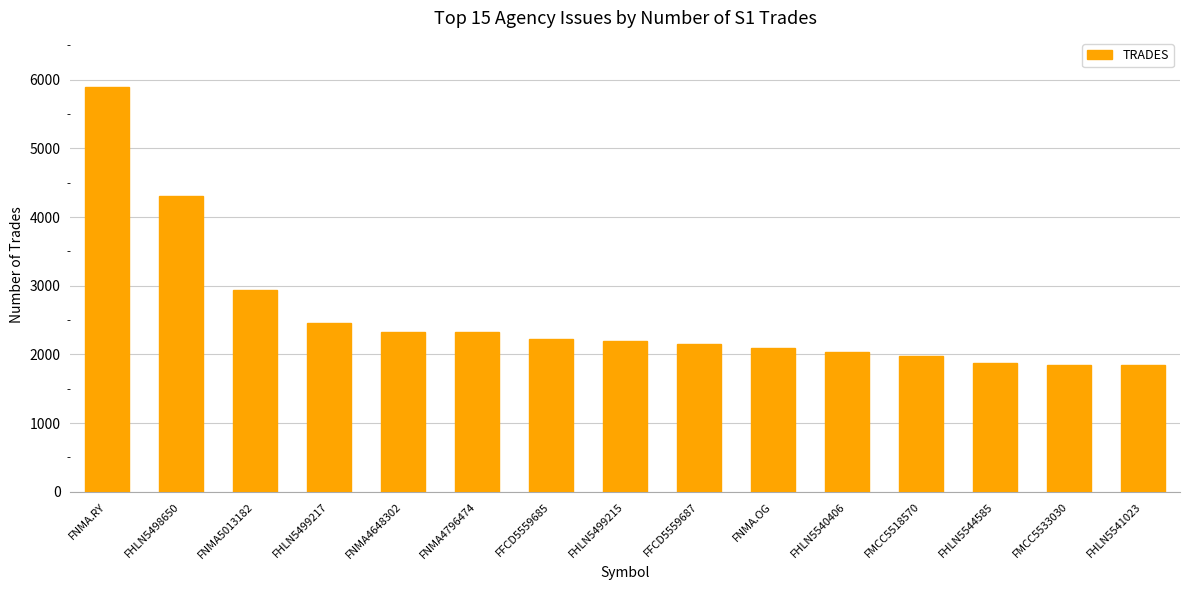

At which label is the value closest to 3872?

FHLN5498650